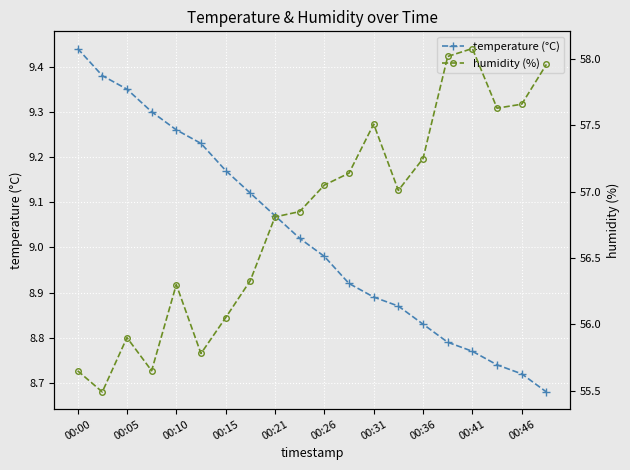

At which label does temperature (°C) first exceed 9?

00:00